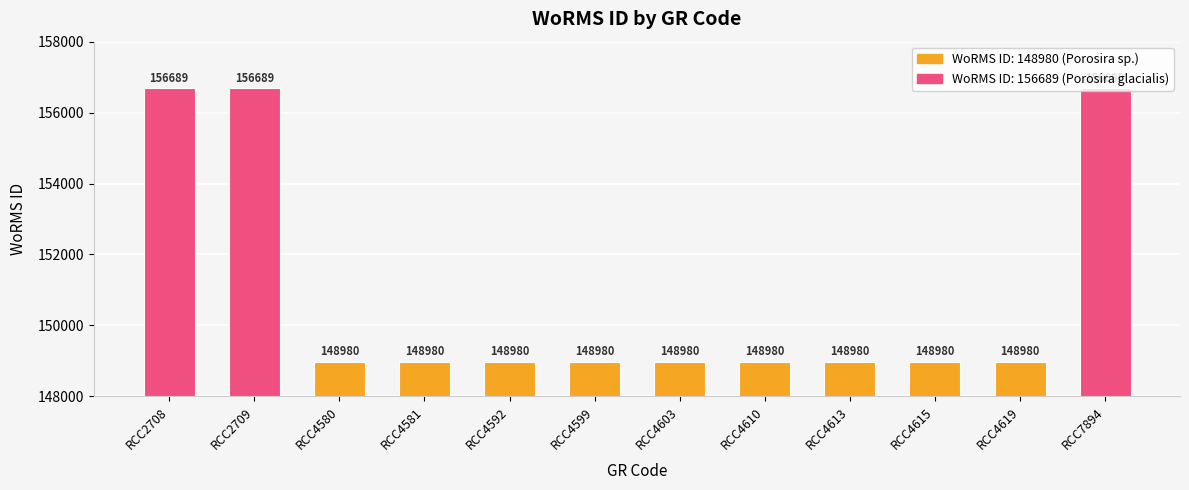

What is the difference between the second highest and second lowest values?

7709